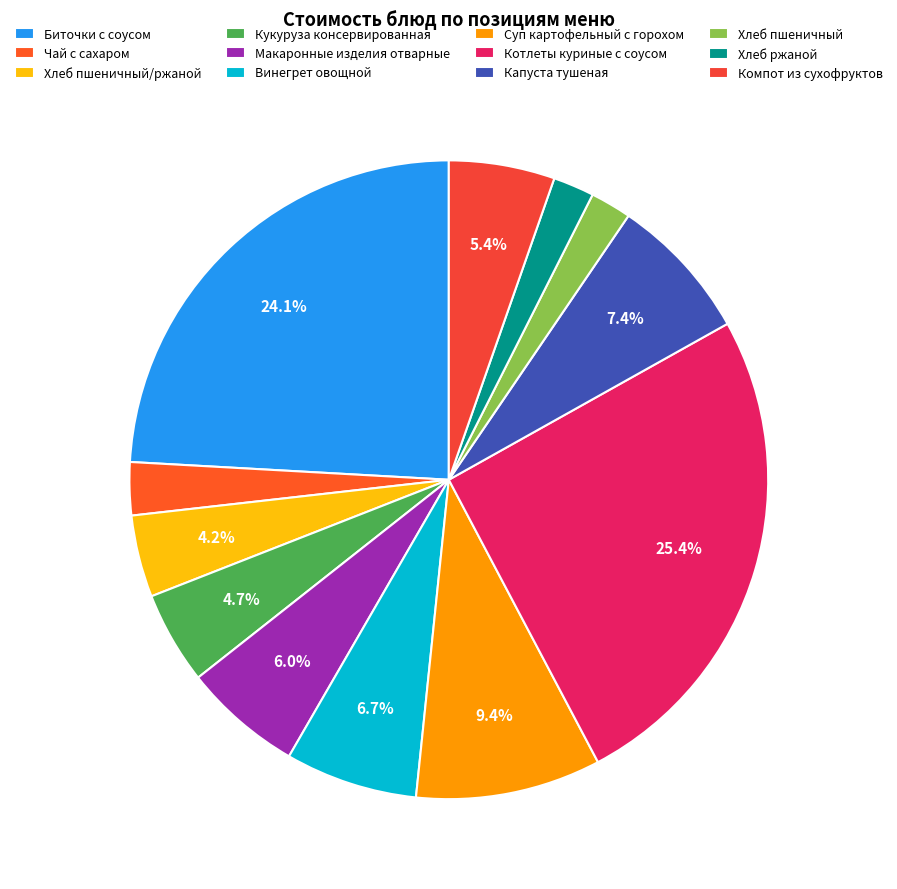

Is it true that Чай с сахаром is 3% of the pie?

True